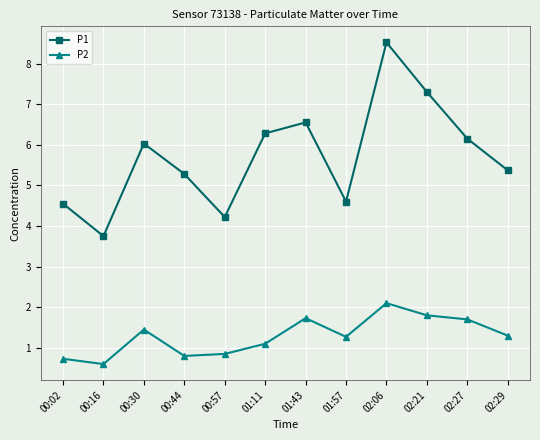

Which series has the largest total across all categories?

P1